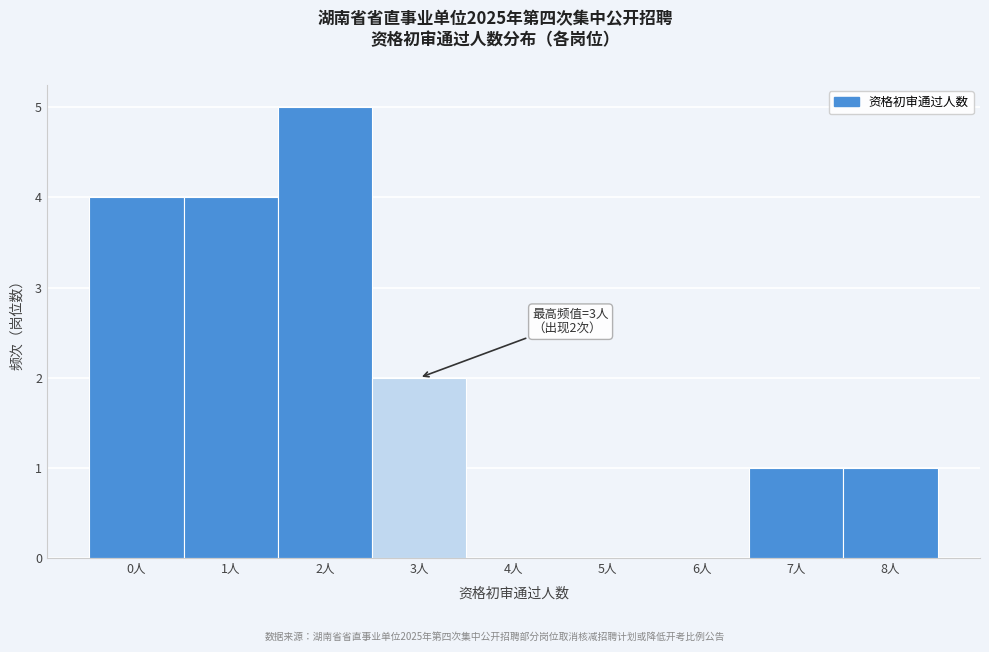

Over which range of the x-axis is the bar tallest?

1.5 to 2.5